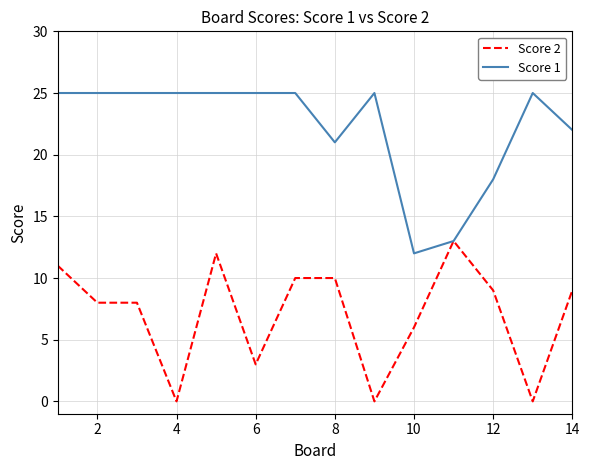

What is the maximum value shown in the chart?

25